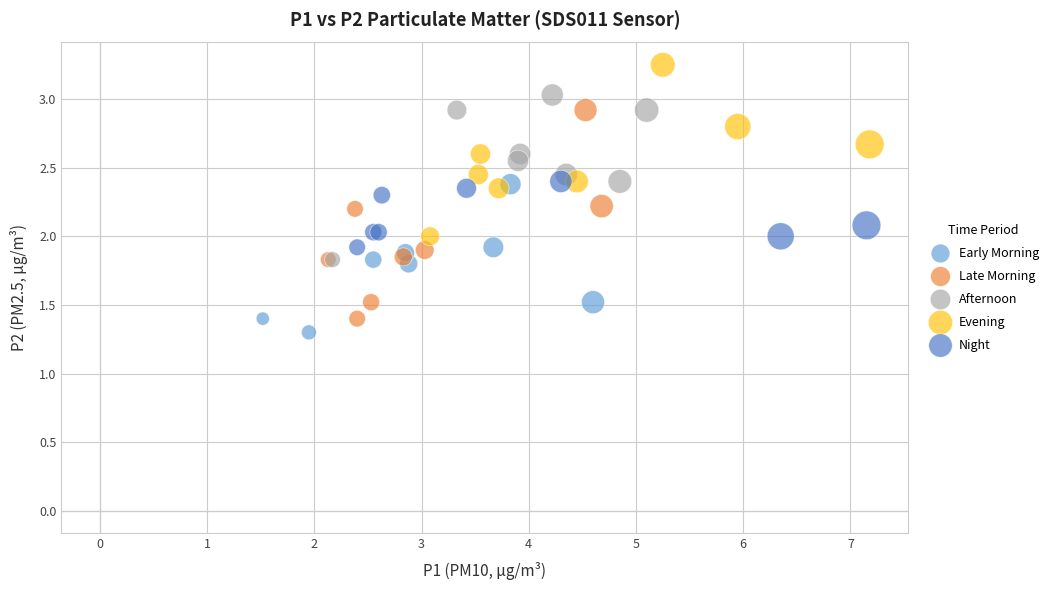

Which series reaches the minimum Y coordinate?

Early Morning